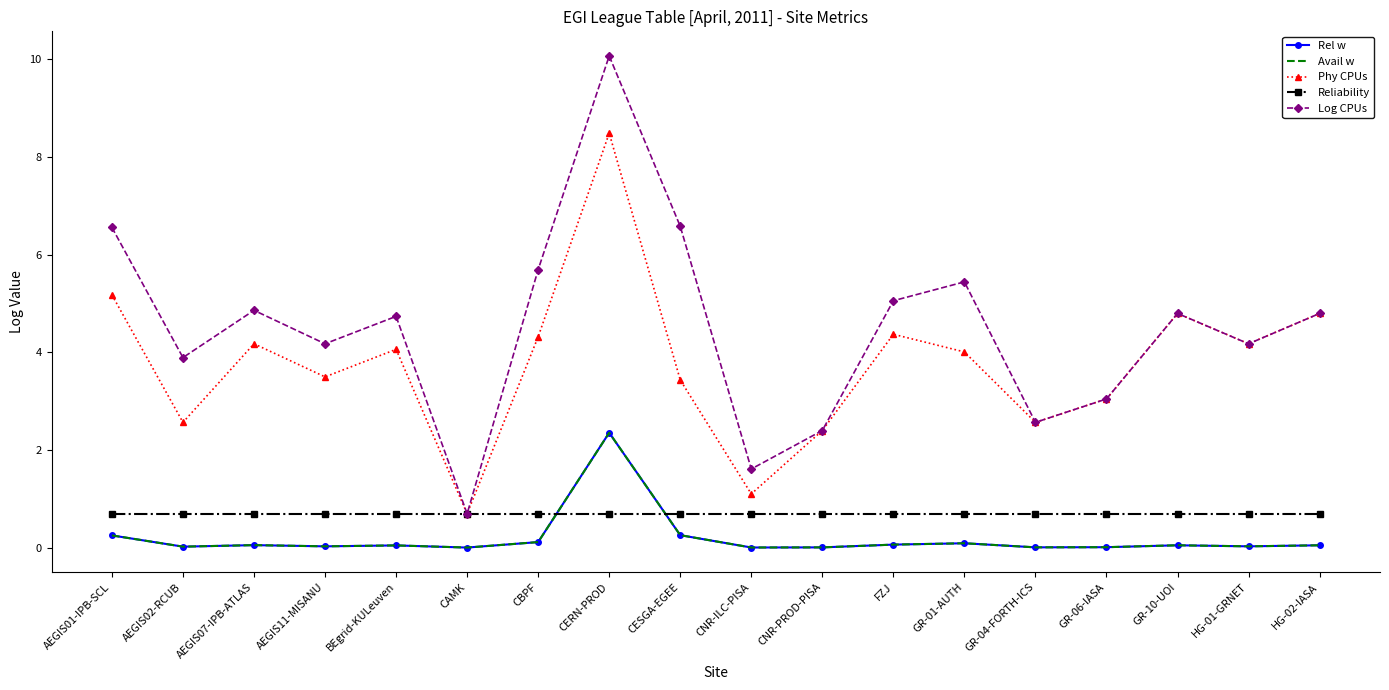

Which series has the largest range (max minus min)?

Log CPUs